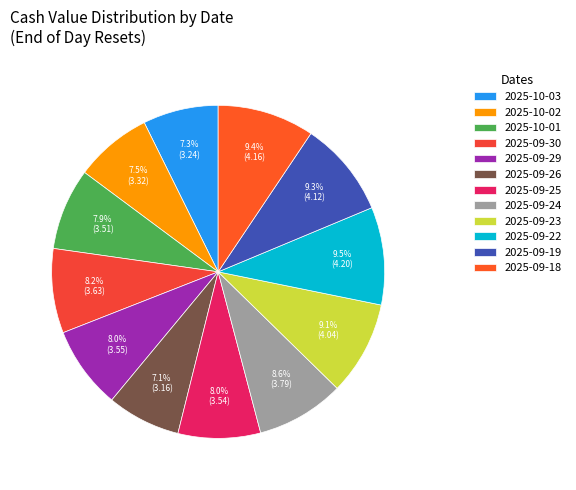

To the nearest percent, what is the average slice percentage?

8%